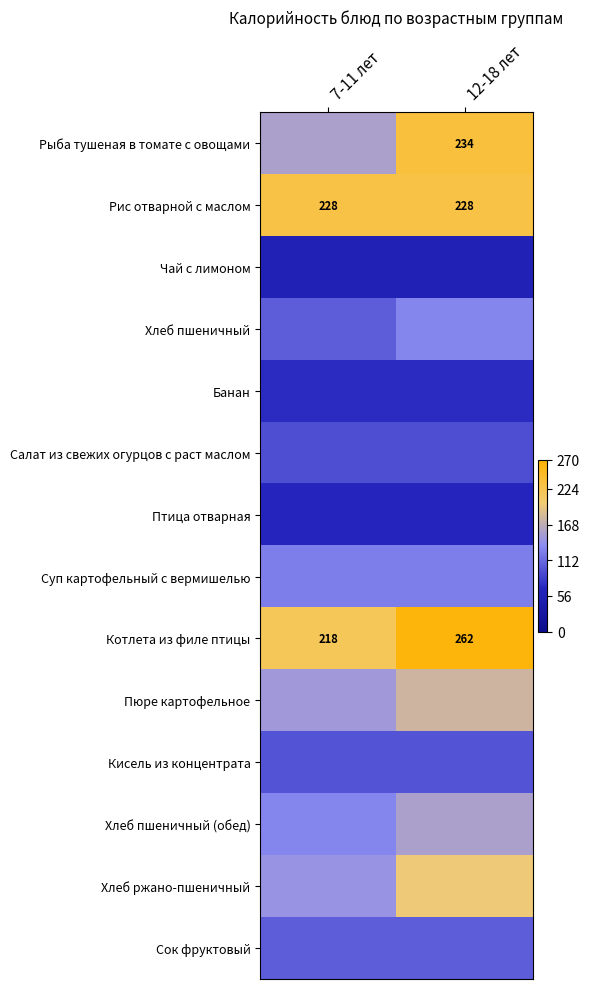

At which label does Котлета из филе птицы reach its peak?

12-18 лет